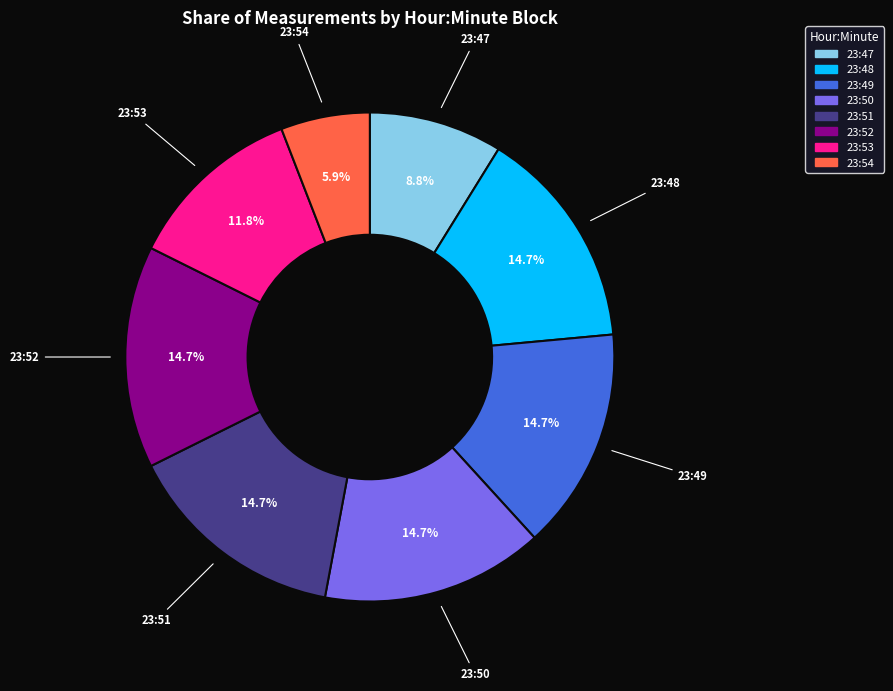

Count the number of slices in the pie.

8